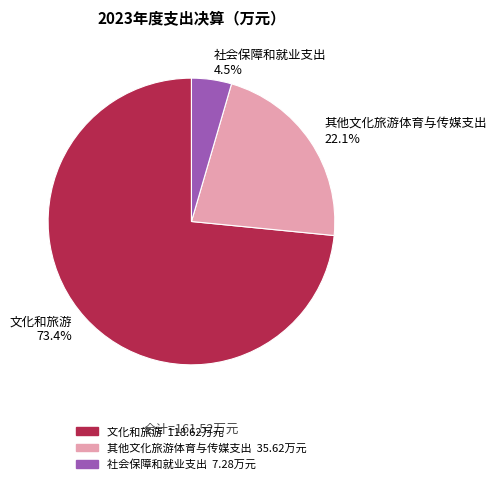

Rank the categories by value from highest to lowest.

文化和旅游, 其他文化旅游体育与传媒支出, 社会保障和就业支出